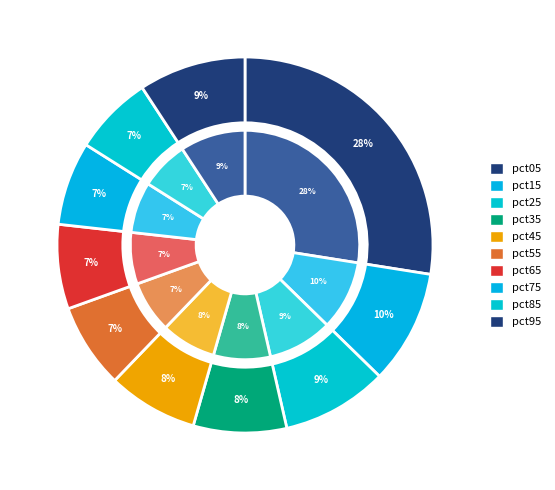

What is the total percentage of pct85 and pct25?

16.0%